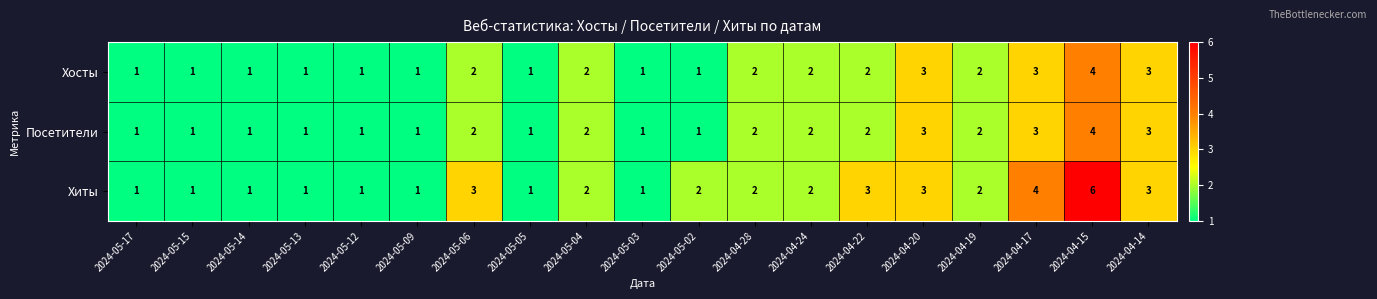

What value does the Хосты series have at 2024-04-17?

3